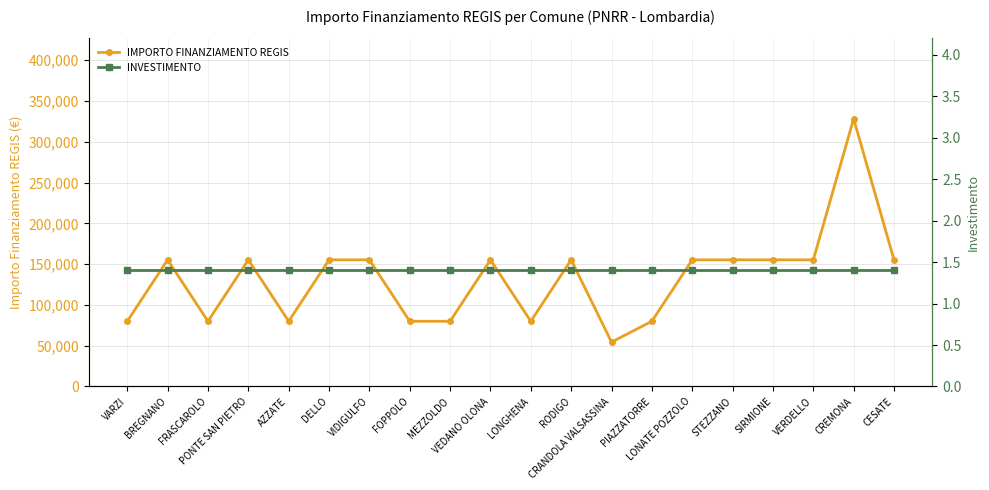

Reading right to left, transcribe all the data shown in this chart.

IMPORTO FINANZIAMENTO REGIS: CESATE=155234.0	CREMONA=328160.0	VERDELLO=155234.0	SIRMIONE=155234.0	STEZZANO=155234.0	LONATE POZZOLO=155234.0	PIAZZATORRE=79922.0	CRANDOLA VALSASSINA=54412.0	RODIGO=155234.0	LONGHENA=79922.0	VEDANO OLONA=155234.0	MEZZOLDO=79922.0	FOPPOLO=79922.0	VIDIGULFO=155234.0	DELLO=155234.0	AZZATE=79922.0	PONTE SAN PIETRO=155234.0	FRASCAROLO=79922.0	BREGNANO=155234.0	VARZI=79922.0
INVESTIMENTO: CESATE=1.4	CREMONA=1.4	VERDELLO=1.4	SIRMIONE=1.4	STEZZANO=1.4	LONATE POZZOLO=1.4	PIAZZATORRE=1.4	CRANDOLA VALSASSINA=1.4	RODIGO=1.4	LONGHENA=1.4	VEDANO OLONA=1.4	MEZZOLDO=1.4	FOPPOLO=1.4	VIDIGULFO=1.4	DELLO=1.4	AZZATE=1.4	PONTE SAN PIETRO=1.4	FRASCAROLO=1.4	BREGNANO=1.4	VARZI=1.4